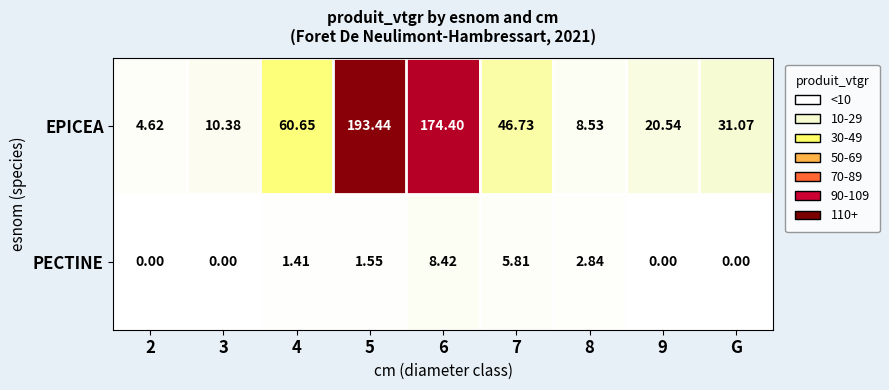

List the series in order of their peak value, lowest first.

PECTINE, EPICEA